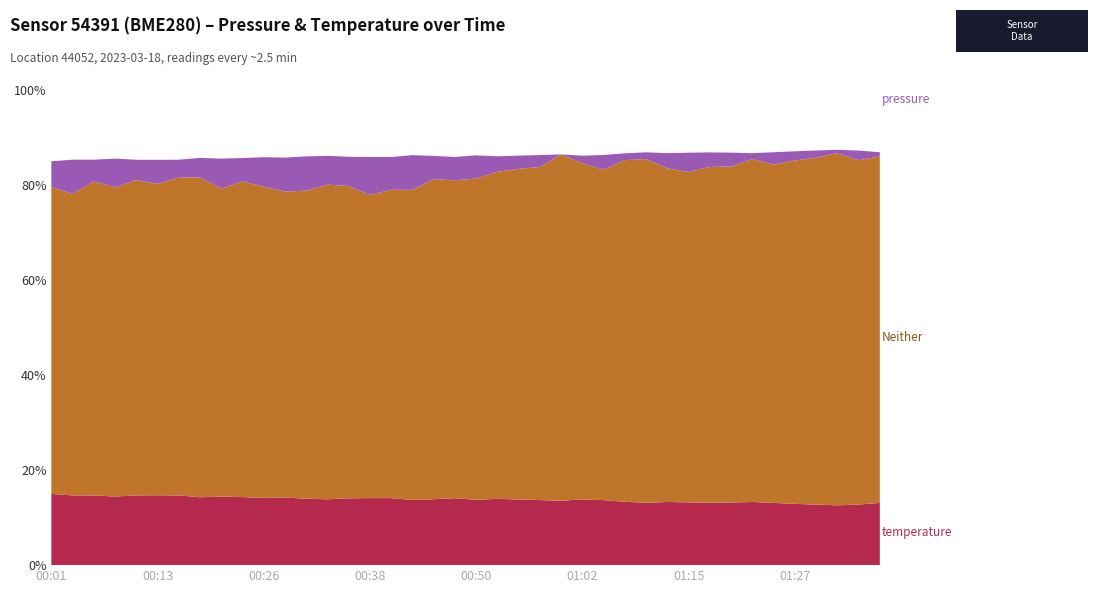

What is the total value across all series at 00:13?

85.3